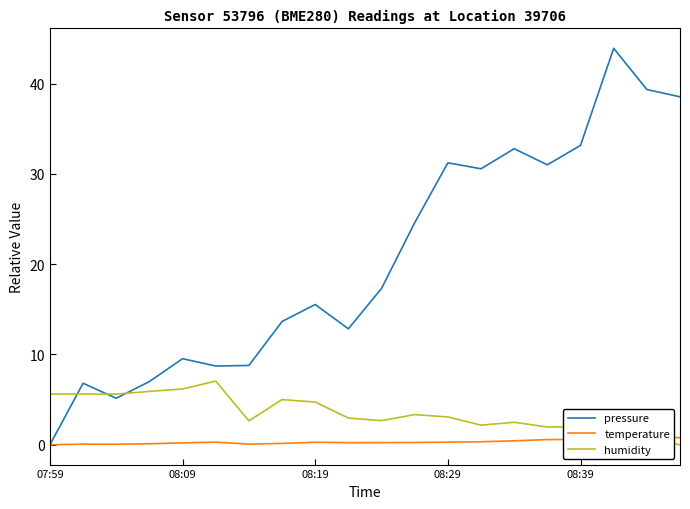

True or false: pressure and temperature cross at least once.

False